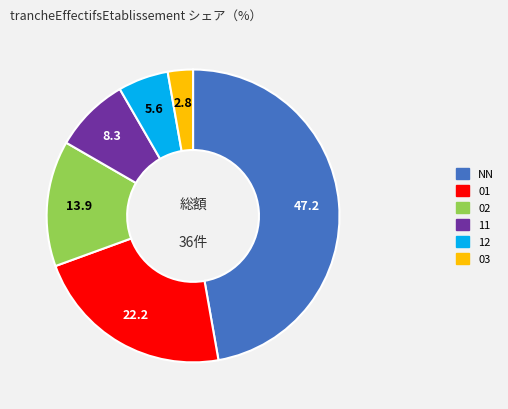

Count the number of slices in the pie.

6